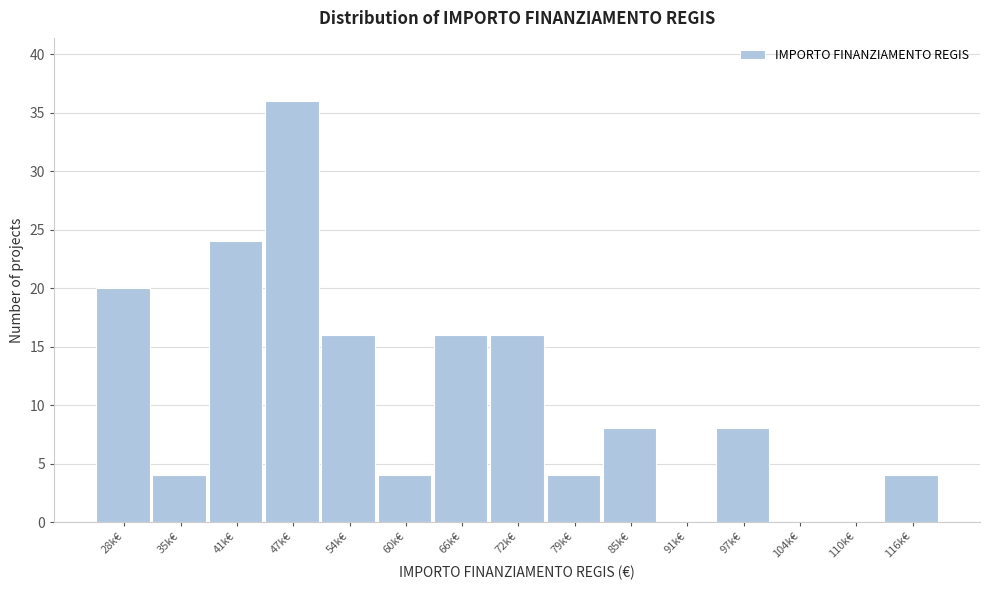

Reading left to right, extract all data points from this chart.

28k€=20	35k€=4	41k€=24	47k€=36	54k€=16	60k€=4	66k€=16	72k€=16	79k€=4	85k€=8	91k€=0	97k€=8	104k€=0	110k€=0	116k€=4